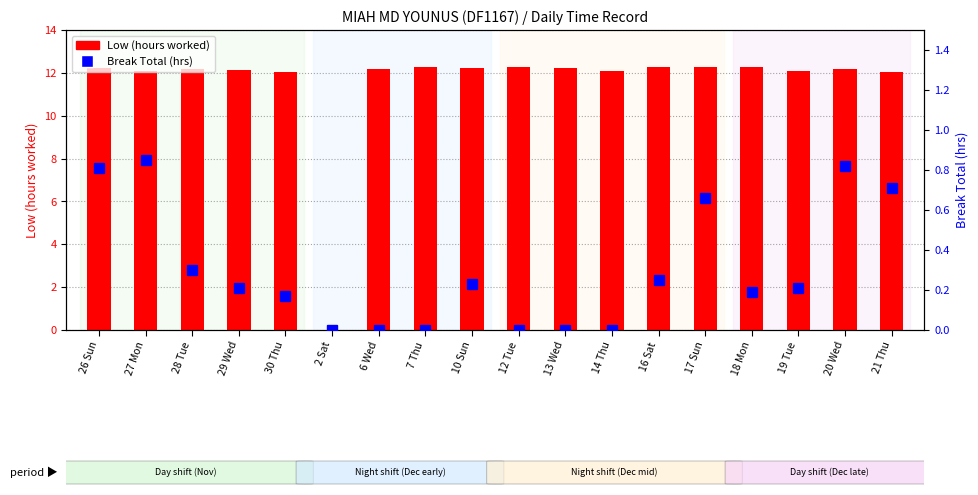

At 26 Sun, list the series in order from smallest to largest.

Break Total (hrs), Low (hours worked)